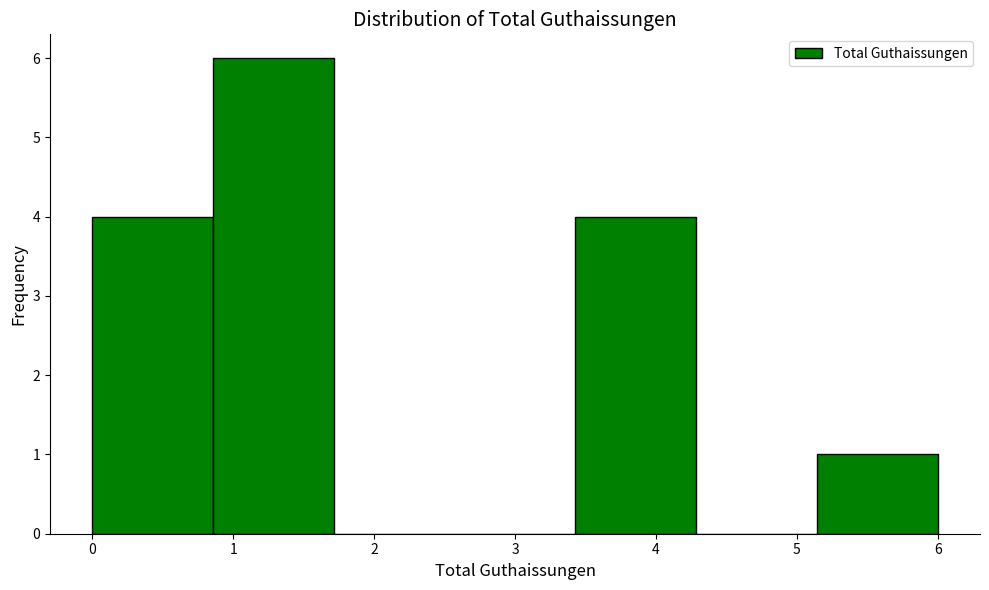

Reading left to right, transcribe this chart: for each bar, give the range it covers on the x-axis and its height. Neither the bar edges nor the heights are printed on the chart, so give them approximately, as read against the axes.

0.0 to 0.9: 4
0.9 to 1.7: 6
1.7 to 2.6: 0
2.6 to 3.4: 0
3.4 to 4.3: 4
4.3 to 5.1: 0
5.1 to 6.0: 1